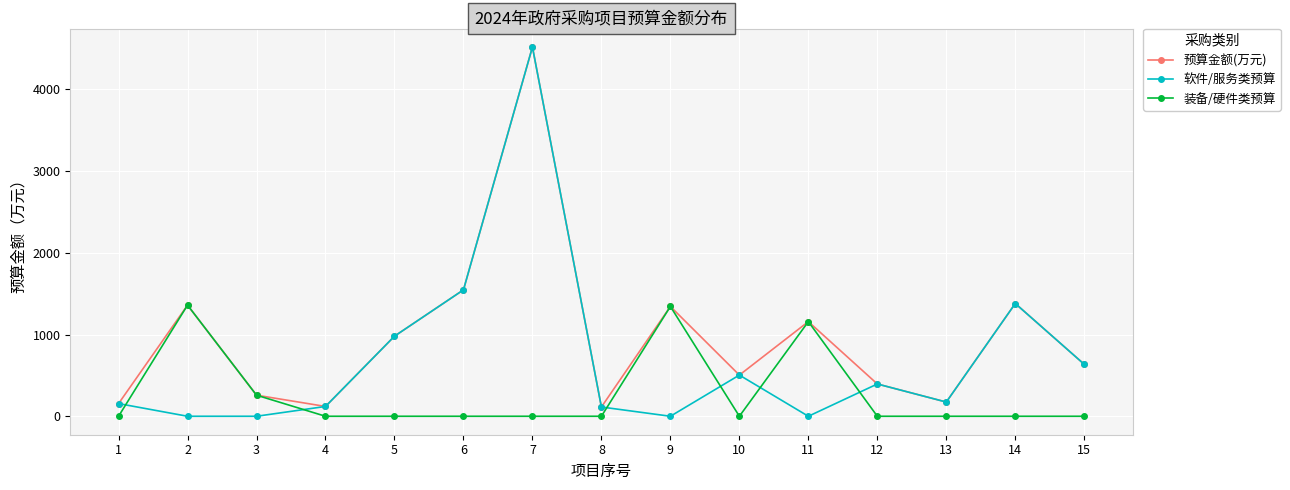

Rank the series by their average value, from lowest to highest.

装备/硬件类预算, 软件/服务类预算, 预算金额(万元)